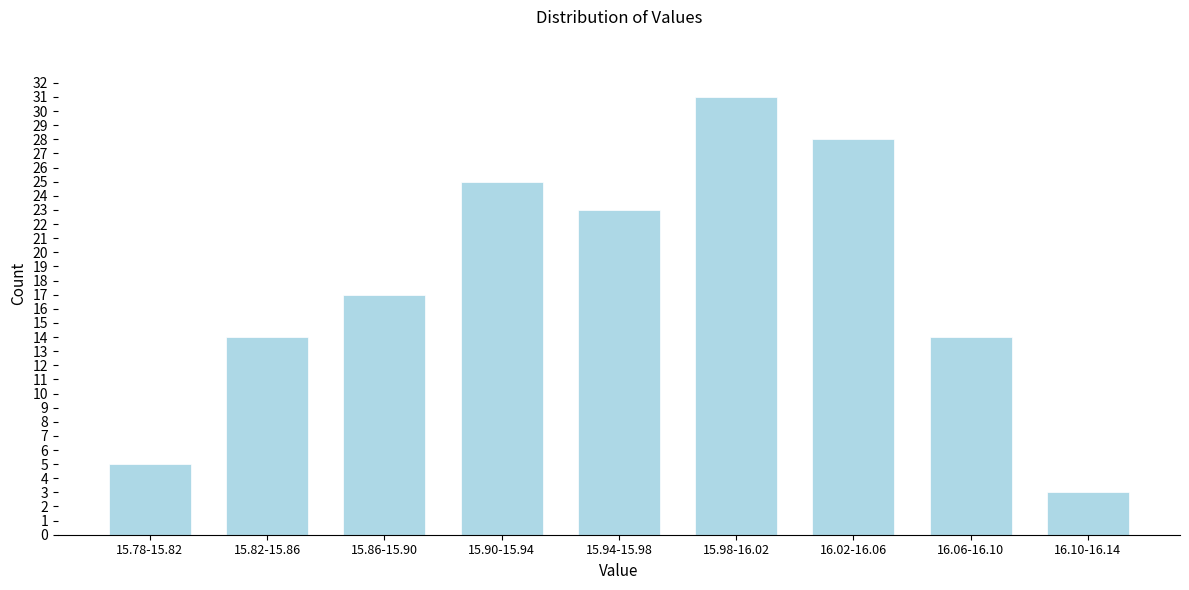

Reading left to right, what are all the values shown in this chart?

15.78-15.82=5	15.82-15.86=14	15.86-15.90=17	15.90-15.94=25	15.94-15.98=23	15.98-16.02=31	16.02-16.06=28	16.06-16.10=14	16.10-16.14=3